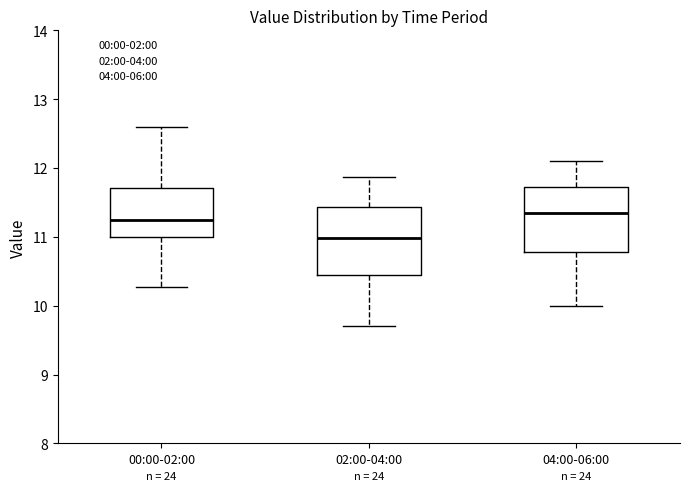

Where does the median line of the box for 04:00-06:00 sit on the y-axis? The values are not printed on the chart, so give them approximately, as read against the axis.

11.4